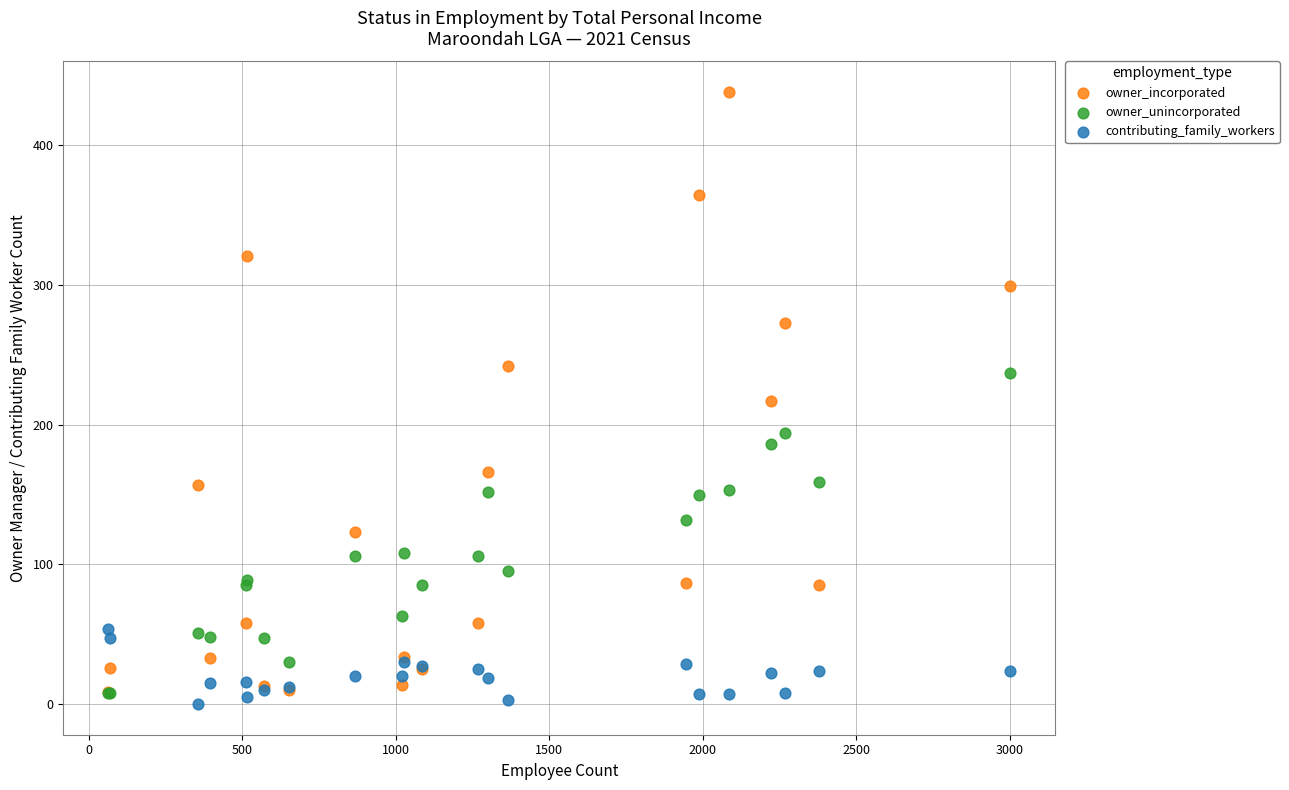

Which series has the largest Y range (max minus min)?

owner_incorporated